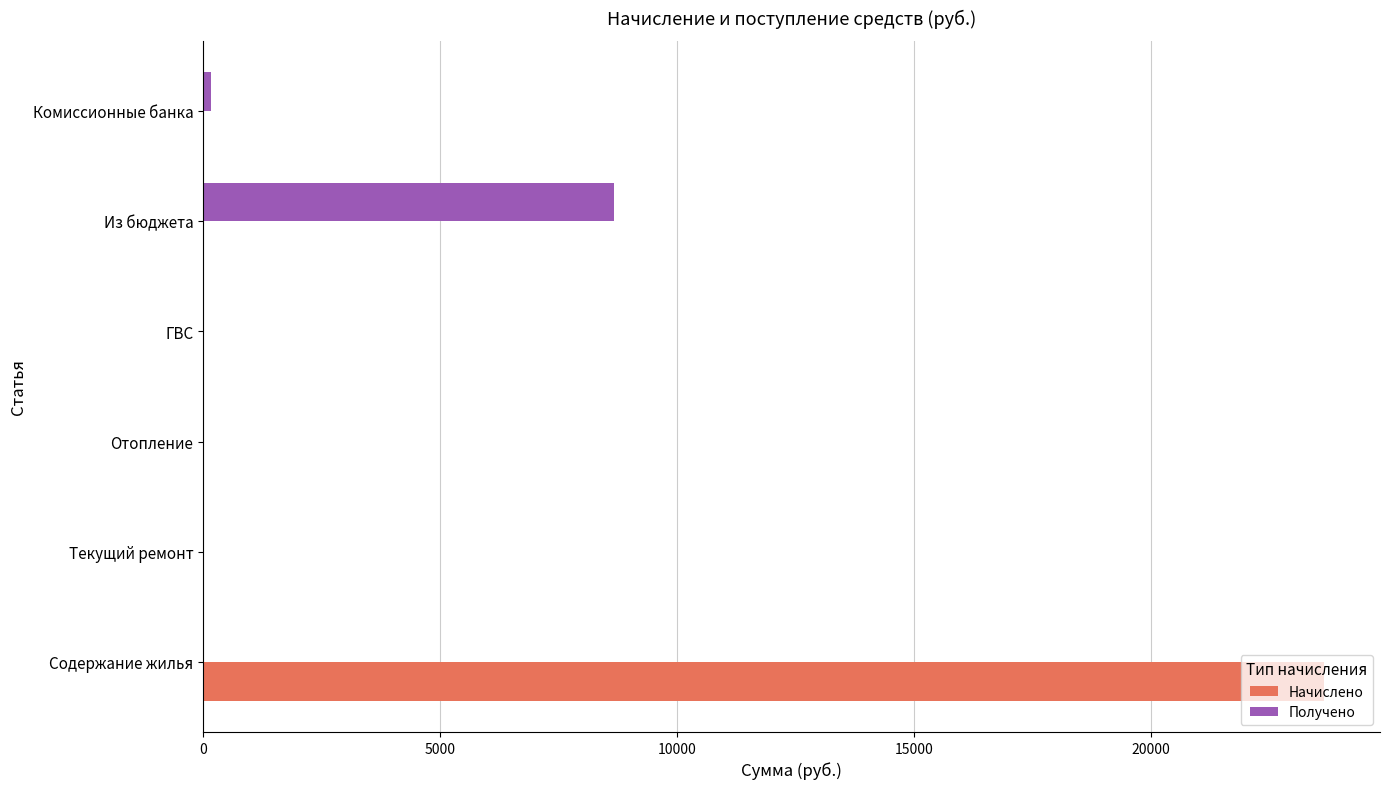

Between Текущий ремонт and Из бюджета, which series saw the biggest shift?

Получено